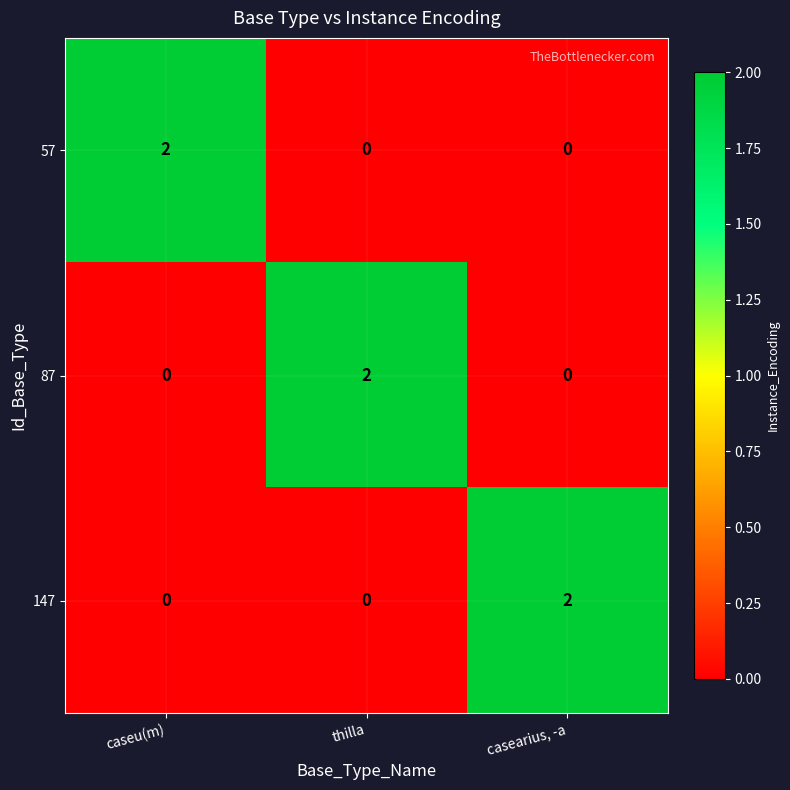

Is it true that 87 equals -1 at caseu(m)?

False